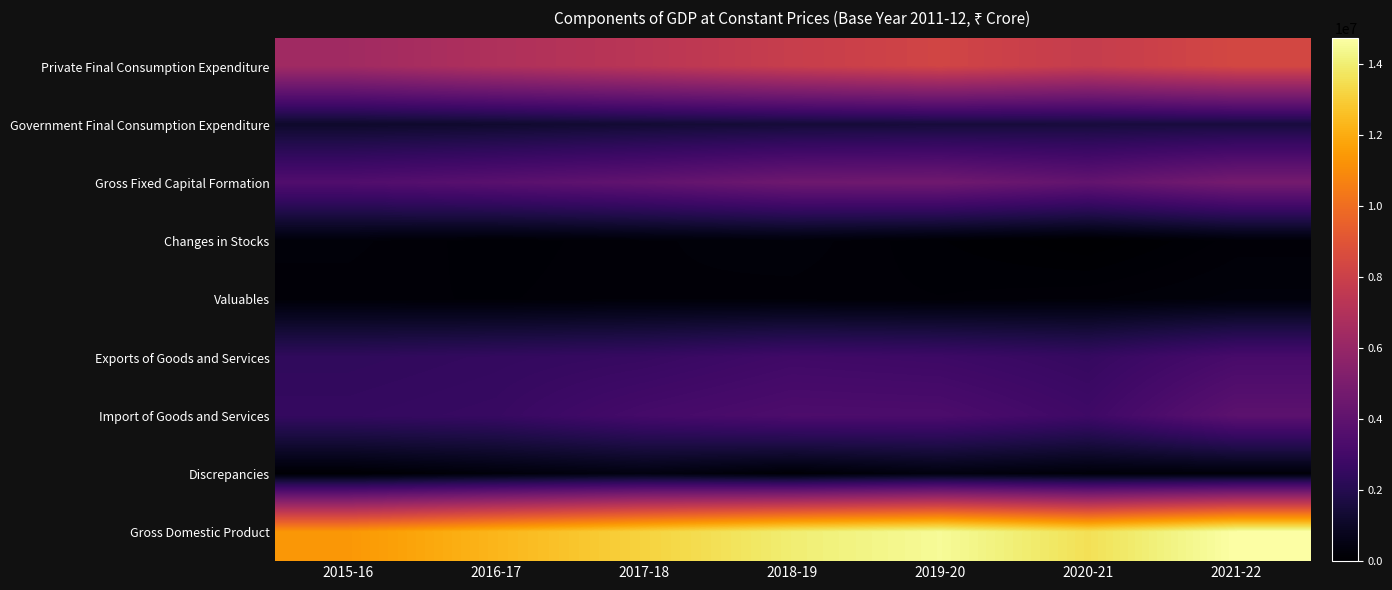

Reading left to right, list all the values displayed in this chart.

Private Final Consumption Expenditure: 2015-16=6381419	2016-17=6900236	2017-18=7330728	2018-19=7850444	2019-20=8259704	2020-21=7763734	2021-22=8377854
Government Final Consumption Expenditure: 2015-16=1132802	2016-17=1201598	2017-18=1344843	2018-19=1434945	2019-20=1484272	2020-21=1537603	2021-22=1577132
Gross Fixed Capital Formation: 2015-16=3492183	2016-17=3787568	2017-18=4083079	2018-19=4540509	2019-20=4611021	2020-21=4131279	2021-22=4784054
Changes in Stocks: 2015-16=239557	2016-17=122639	2017-18=206436	2018-19=262771	2019-20=108284	2020-21=-11573	2021-22=187937
Valuables: 2015-16=185986	2016-17=151479	2017-18=212307	2018-19=191704	2019-20=164527	2020-21=207980	2021-22=295046
Exports of Goods and Services: 2015-16=2370282	2016-17=2488423	2017-18=2602012	2018-19=2912480	2019-20=2813609	2020-21=2553683	2021-22=3174844
Import of Goods and Services: 2015-16=2511540	2016-17=2621593	2017-18=3078274	2018-19=3349861	2019-20=3321586	2020-21=2862871	2021-22=3878193
Discrepancies: 2015-16=78804	2016-17=277844	2017-18=443451	2018-19=149920	2019-20=396125	2020-21=238638	2021-22=216842
Gross Domestic Product: 2015-16=11369493	2016-17=12308193	2017-18=13144582	2018-19=13992914	2019-20=14515958	2020-21=13558473	2021-22=14735515